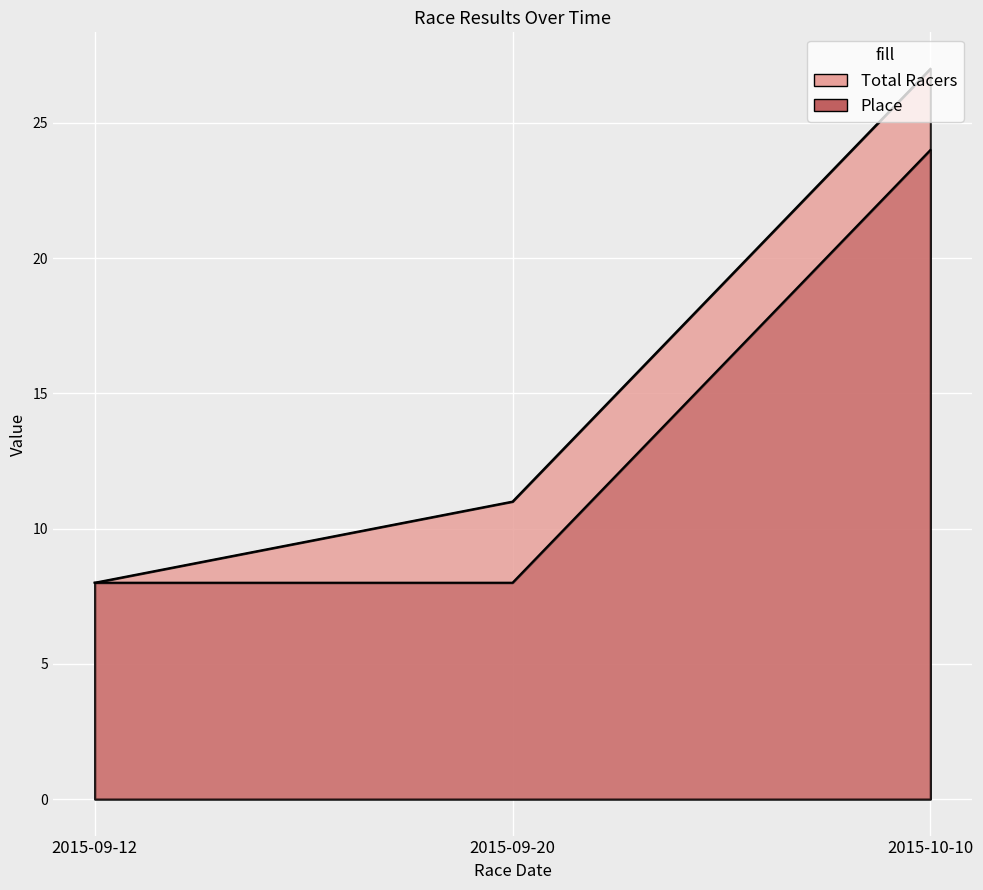

At how many categories does at least one series exceed 15?

1